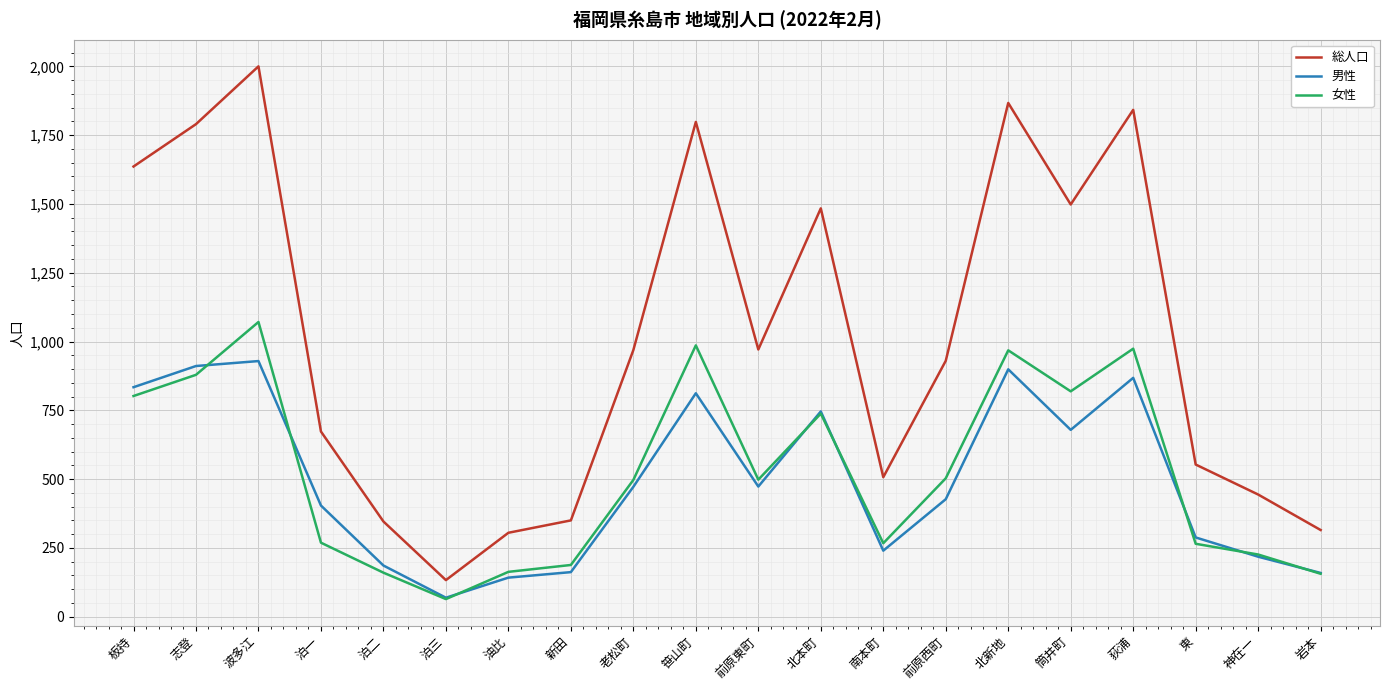

How many lines are shown in the chart?

3